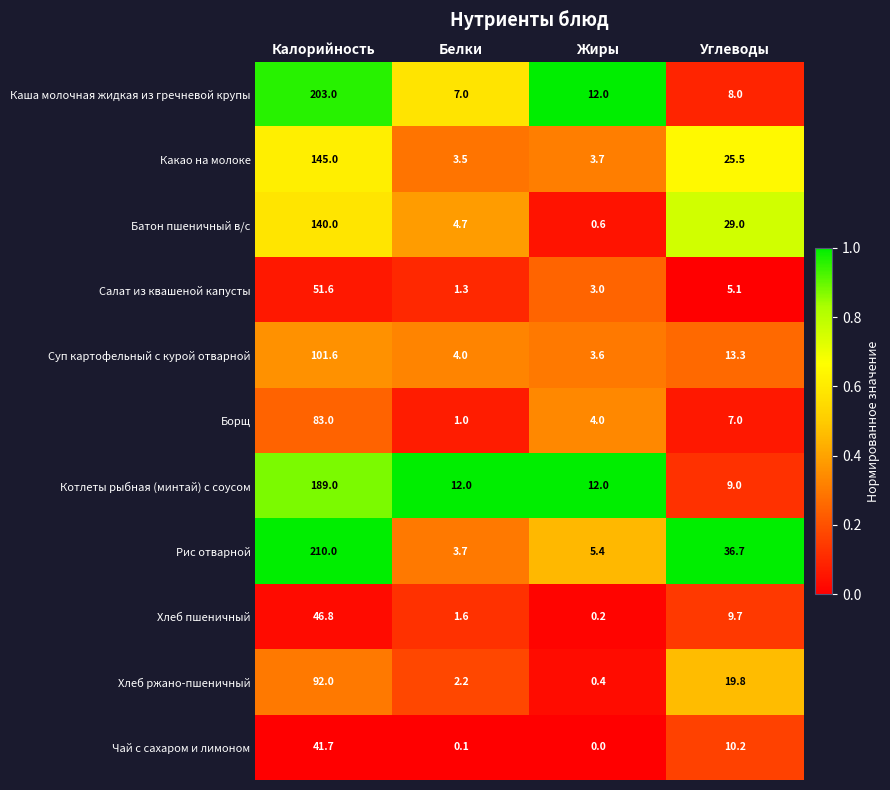

Which series has the largest total across all categories?

Рис отварной